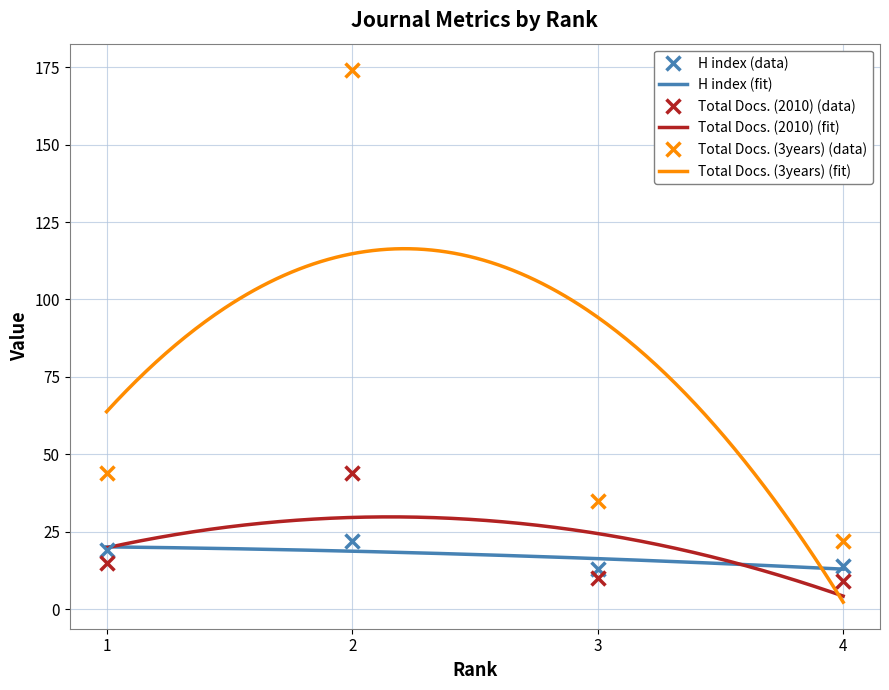

What is the value of the Total Docs. (2010) point at the 3rd from the left?

10